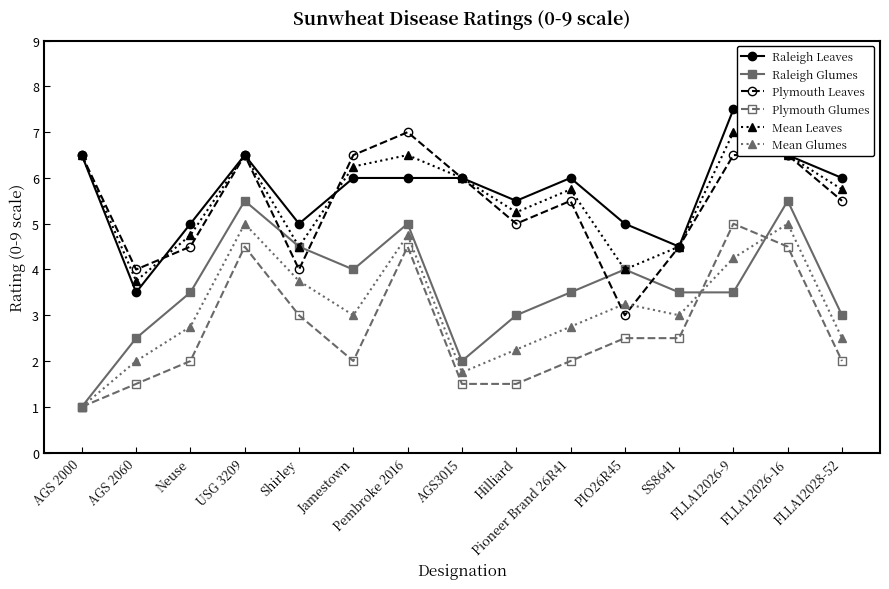

What is the label of the 12th point from the right?

USG 3209